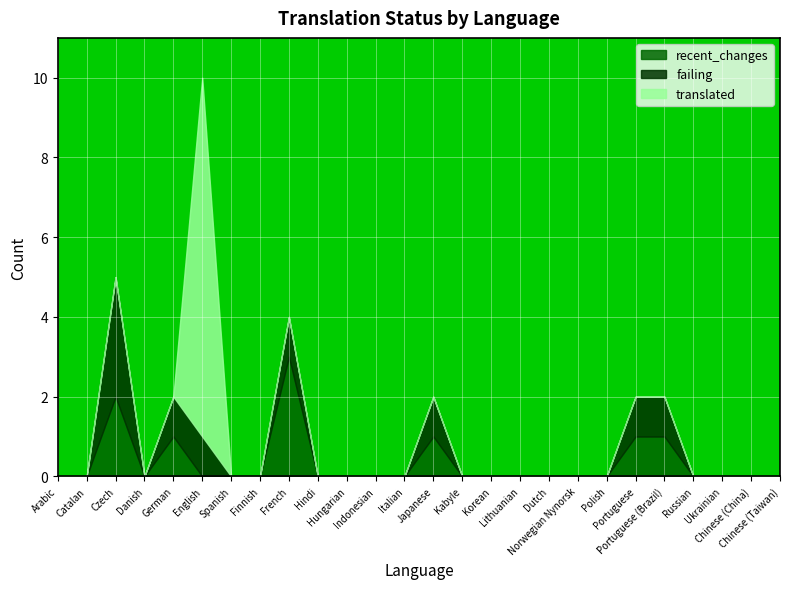

Is the value of translated at Japanese greater than the value of recent_changes at Indonesian?

No